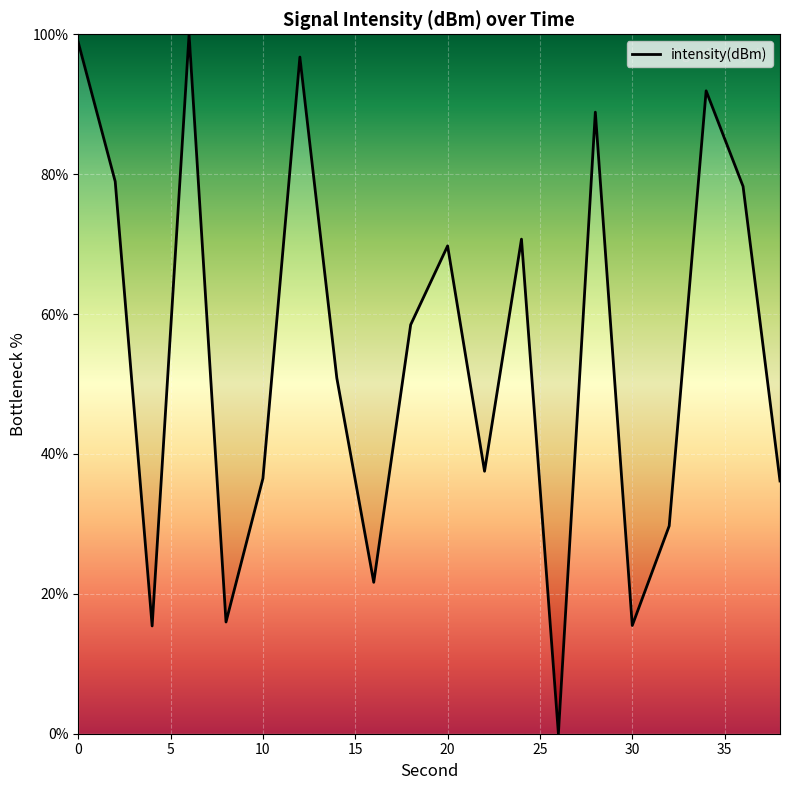

What is the difference between the maximum and minimum values?

100.0